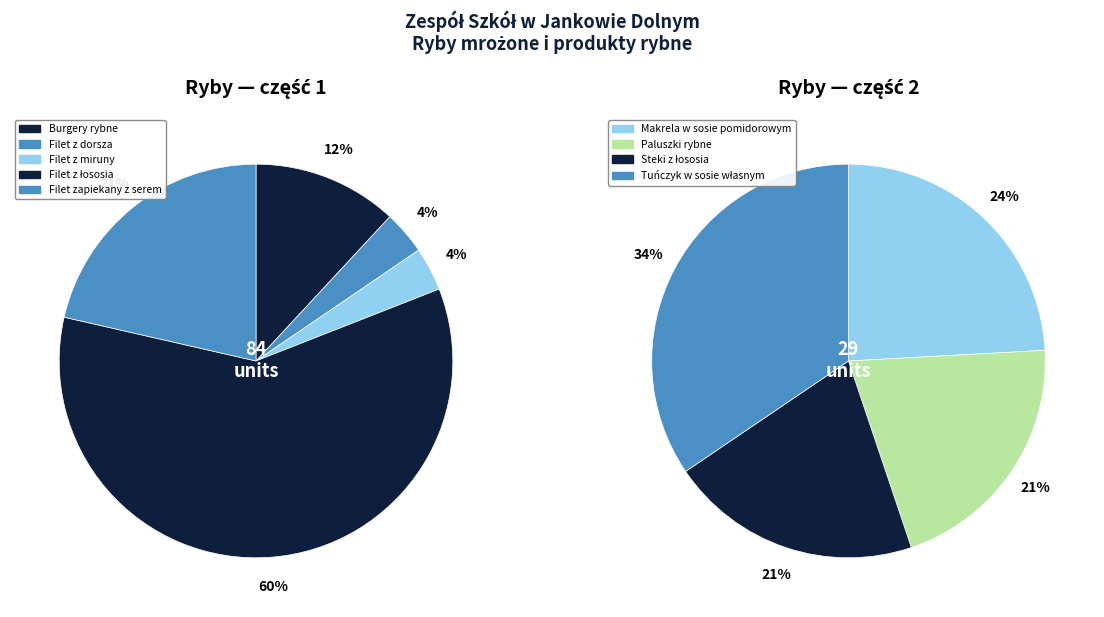

Approximately how many times larger is the value at Filet z dorsza compared to Filet z miruny?

1.0